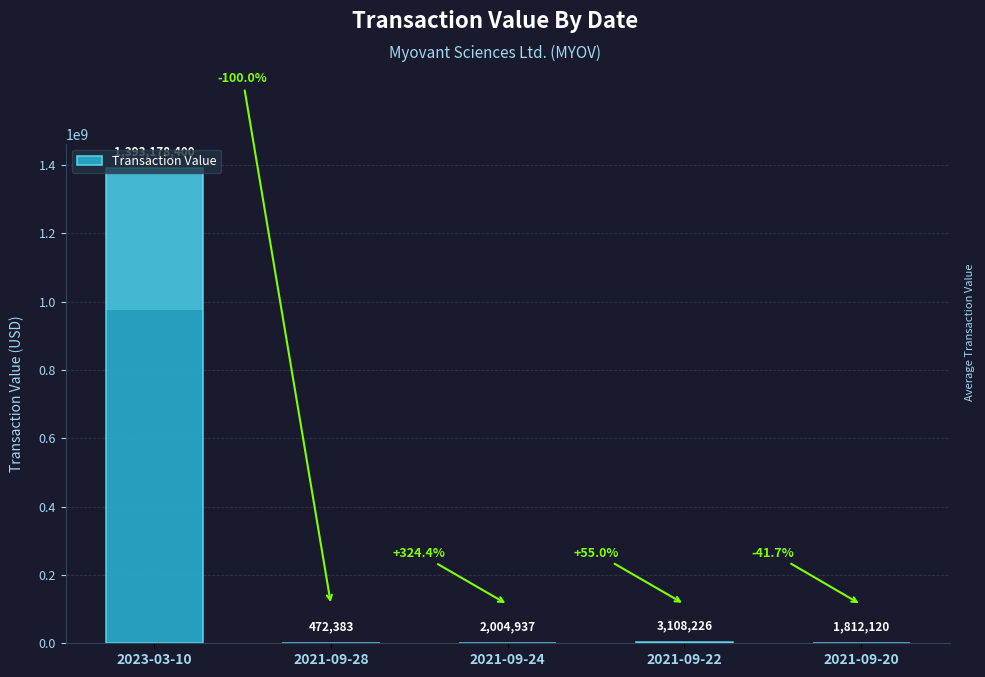

Where is the data nearest to the value 696825391?

2021-09-22